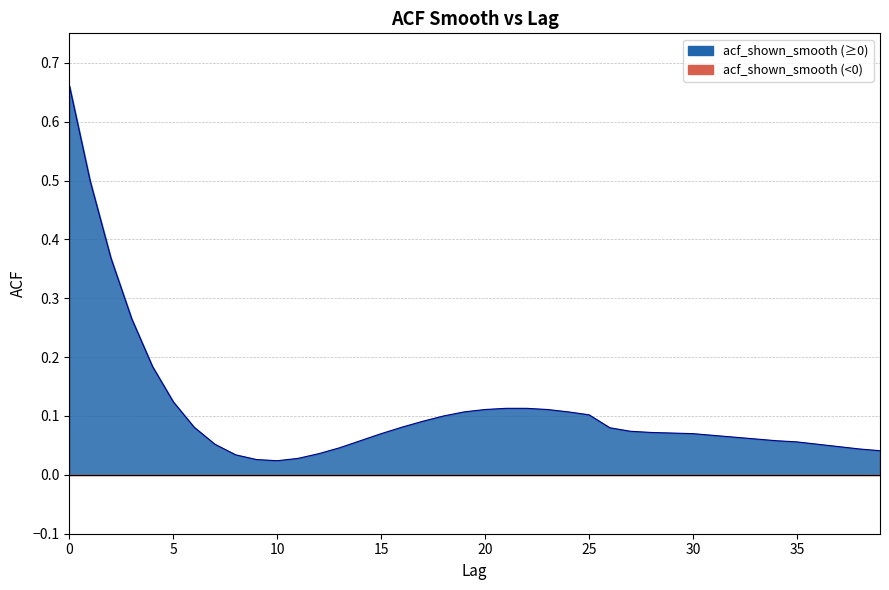

The chart shows a value of 0.1 at 15. True or false?

True